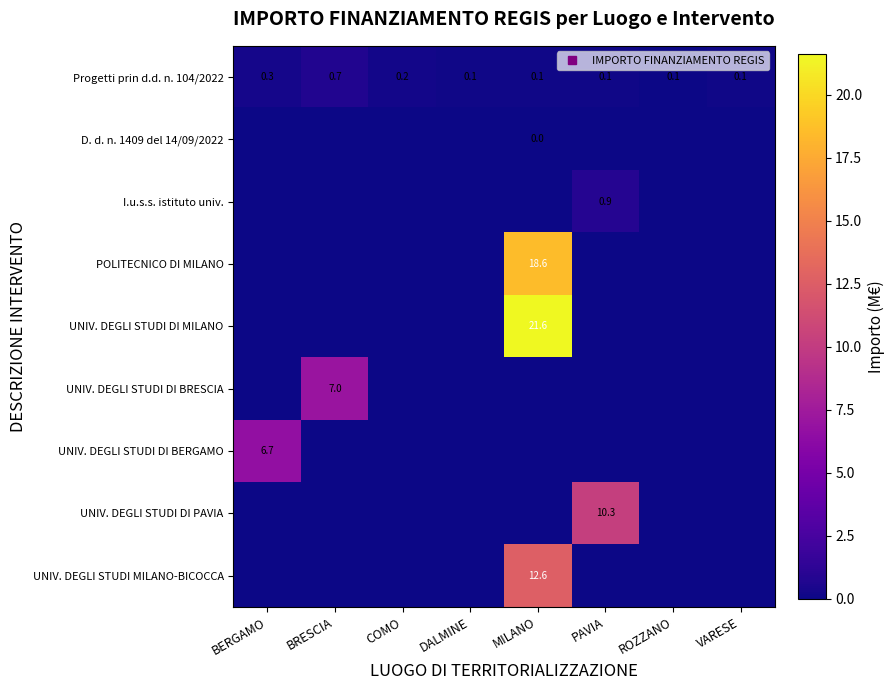

At how many categories does at least one series exceed 15?

1